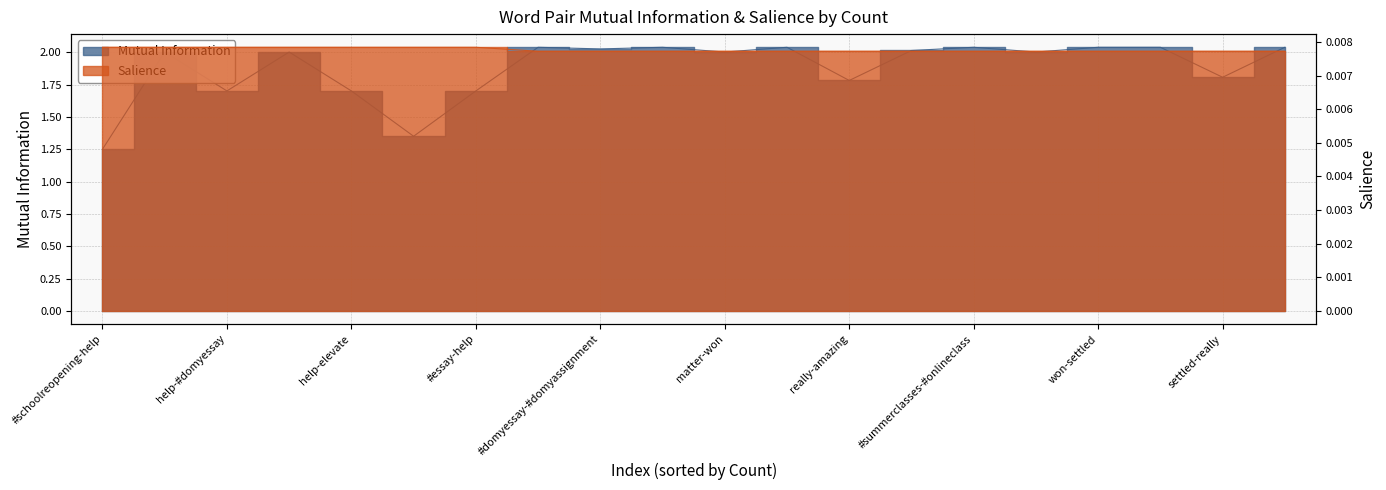

What is the spread (max minus min) of values at won-settled?

2.0